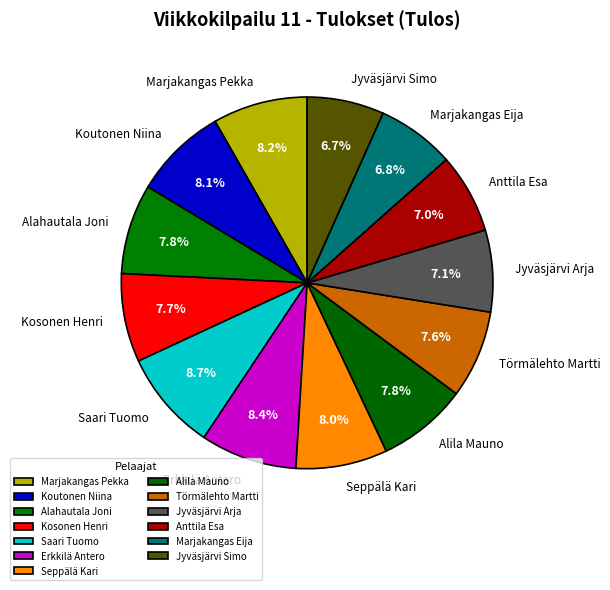

Is there a majority slice in this chart?

No